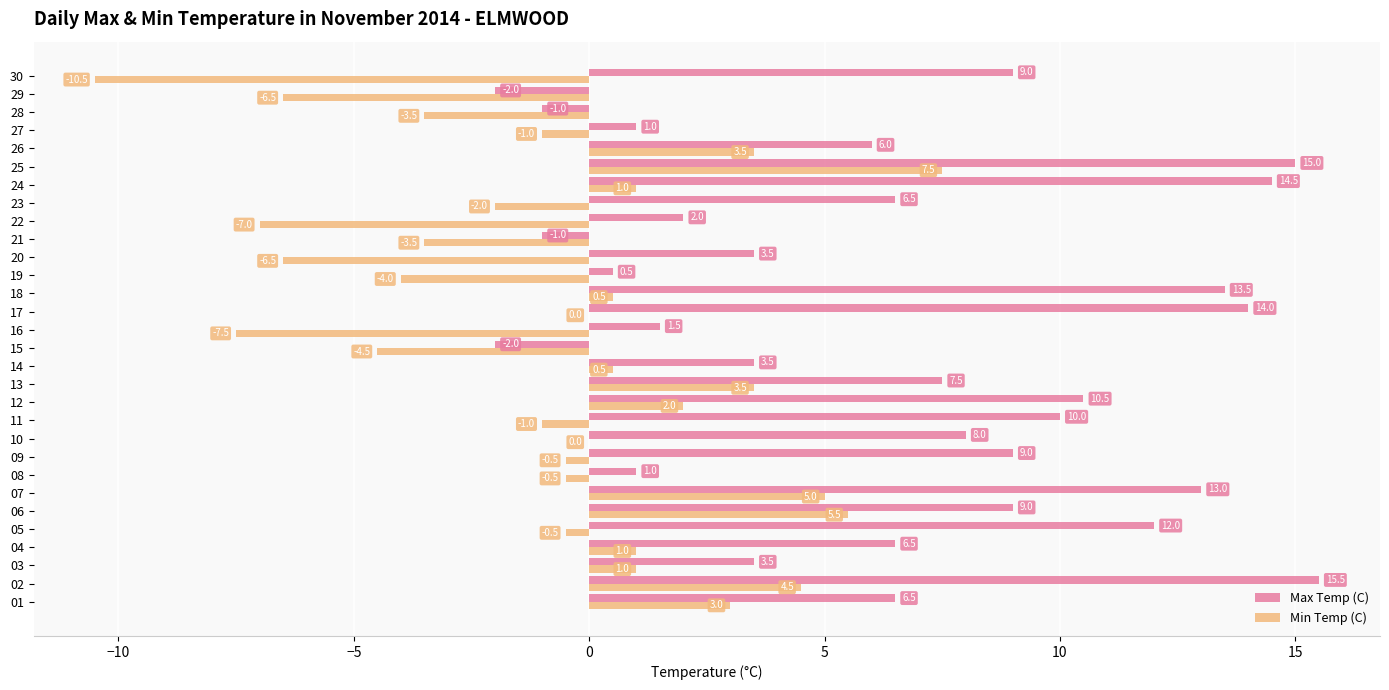

What is the sum of all Min Temp (C) values?

-20.5